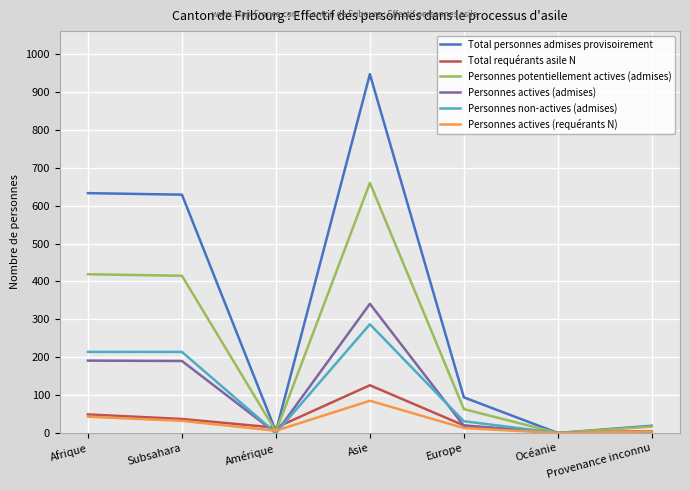

Is the value of Total personnes admises provisoirement at Asie greater than the value of Personnes actives (requérants N) at Subsahara?

Yes